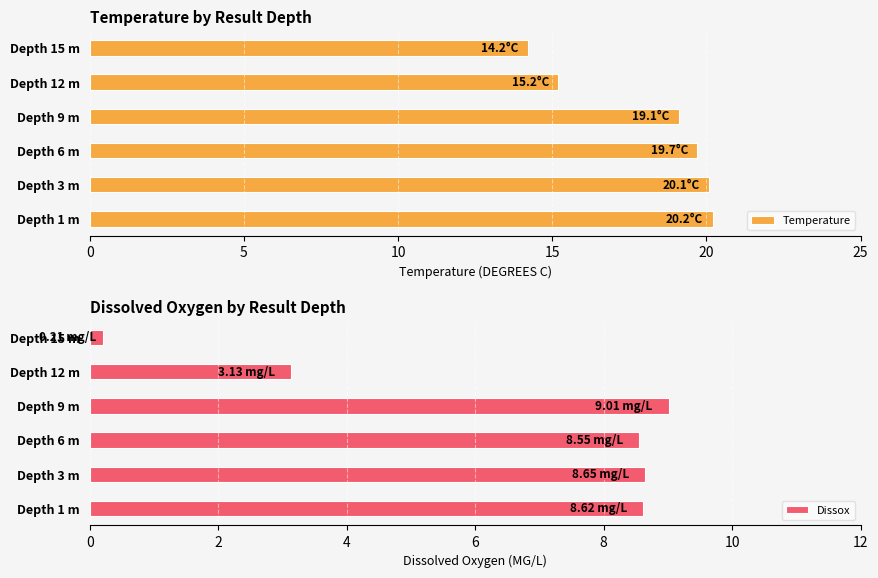

How many data points in Temperature are above 19?

4